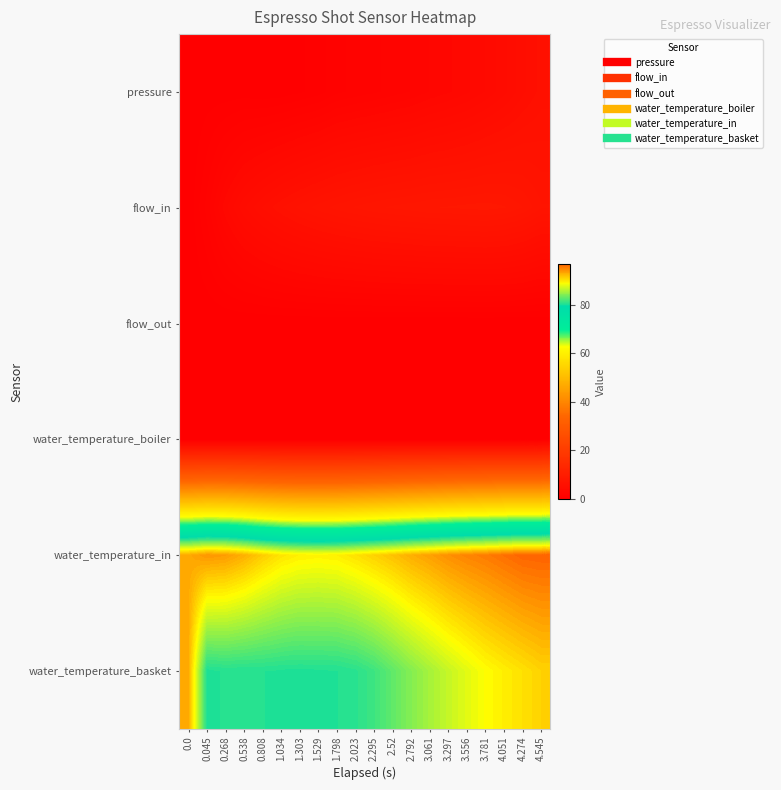

At 3.781, list the series in order from largest to smallest.

water_temperature_in, water_temperature_basket, flow_in, pressure, flow_out, water_temperature_boiler